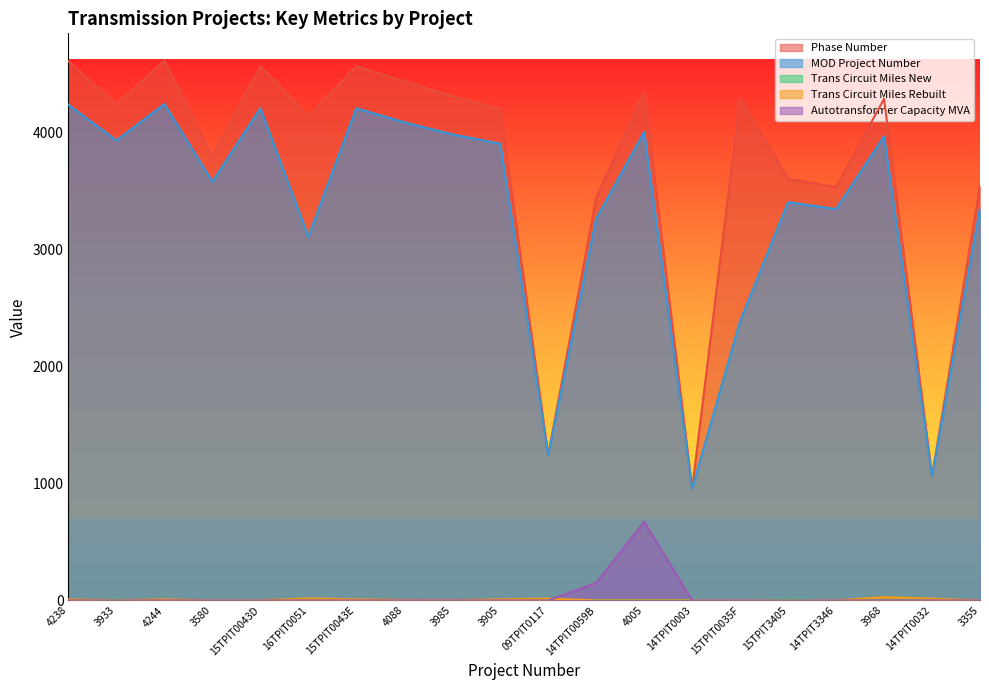

What is the label of the 18th point from the right?

4244